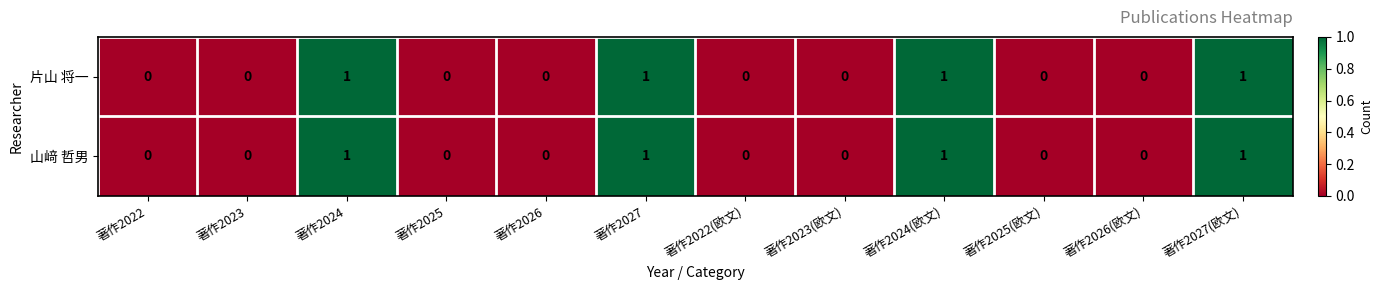

The 片山 将一 series shows 0 at 著作2022. True or false?

True